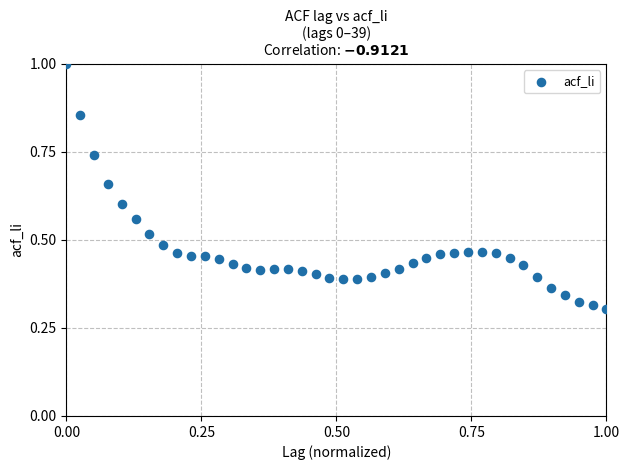

How many points are shown in the scatter plot?

40